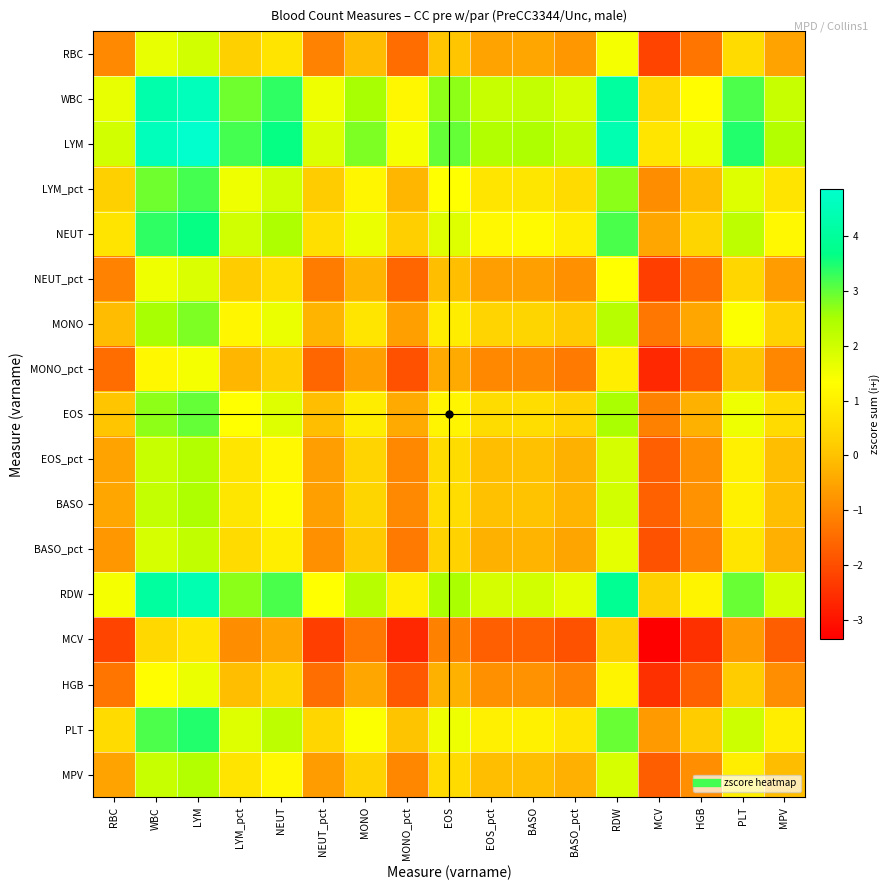

What is the greatest value displayed?

4.9